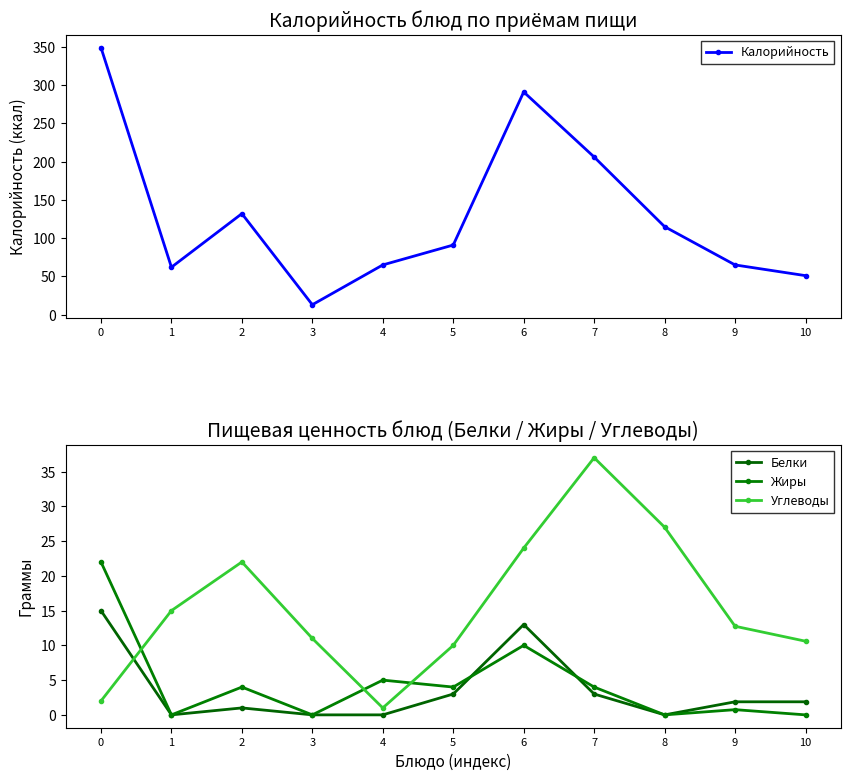

Reading right to left, list all the values displayed in this chart.

Калорийность: 51.0	65.0	115.0	206.0	291.0	91.0	65.0	13.0	132.0	62.0	349.0
Белки: 1.9	1.9	0.0	3.0	13.0	3.0	0.0	0.0	1.0	0.0	15.0
Жиры: 0.0	0.8	0.0	4.0	10.0	4.0	5.0	0.0	4.0	0.0	22.0
Углеводы: 10.6	12.8	27.0	37.0	24.0	10.0	1.0	11.0	22.0	15.0	2.0